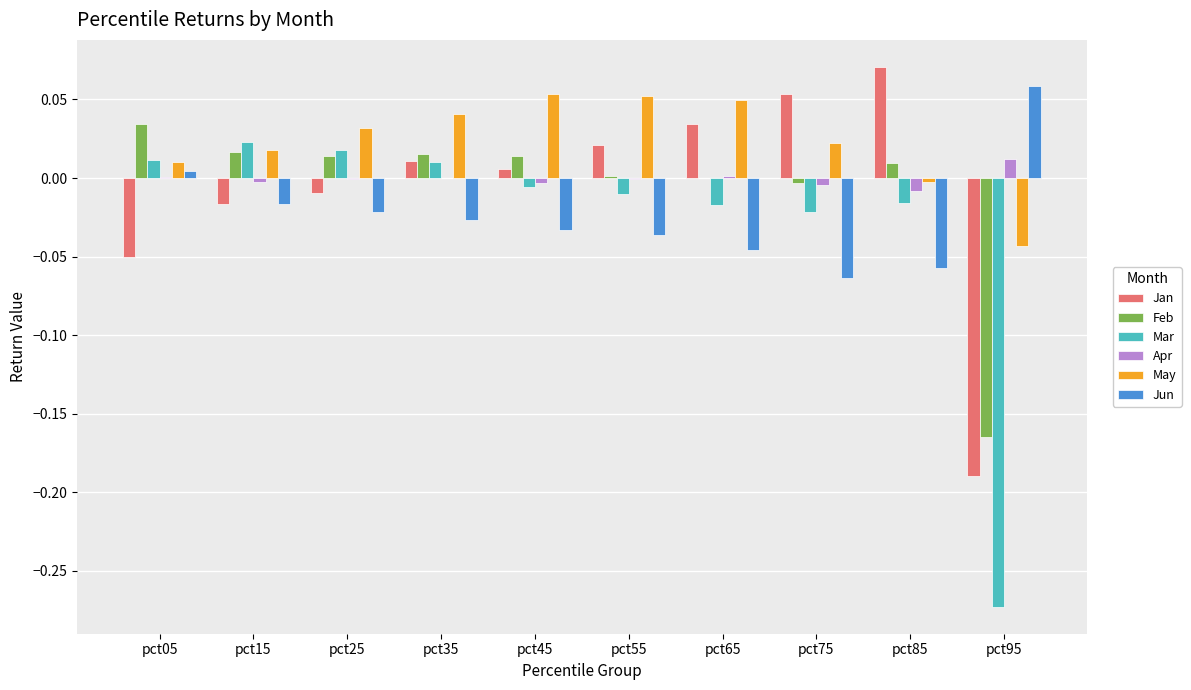

Is it true that Jun equals -0.0 at pct25?

True